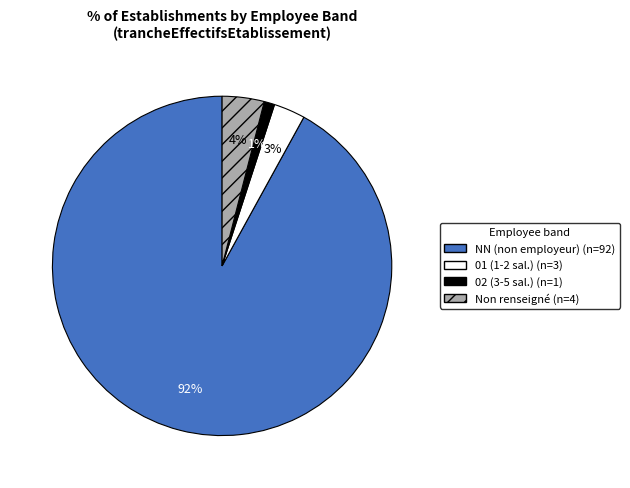

To the nearest percent, what is the difference between the largest and smallest slice percentages?

91%